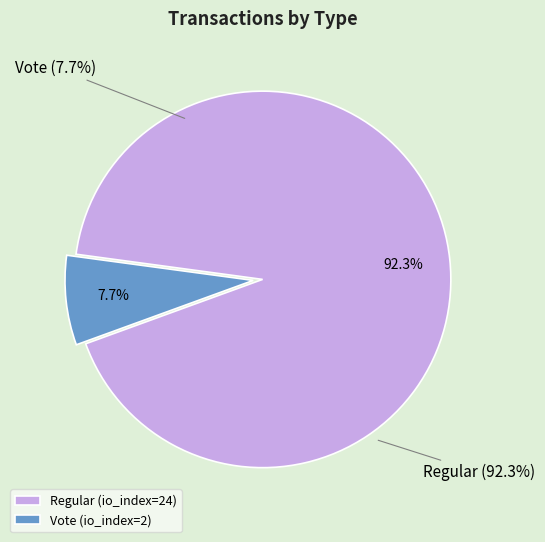

What is the largest slice in the pie chart?

Regular (io_index=24)